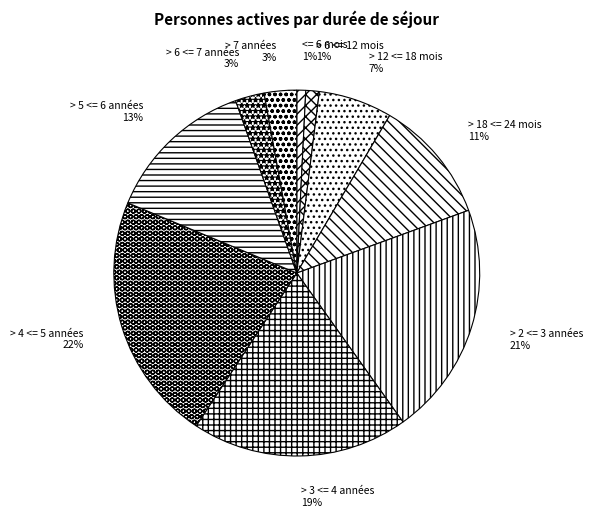

To the nearest percent, what is the average slice percentage?

10%